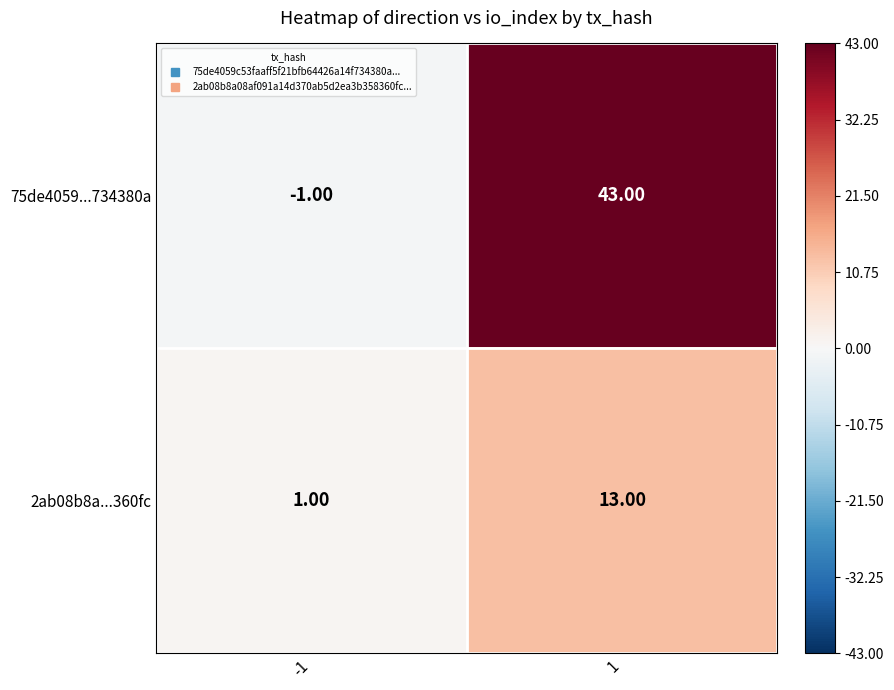

What is the spread (max minus min) of values at -1?

2